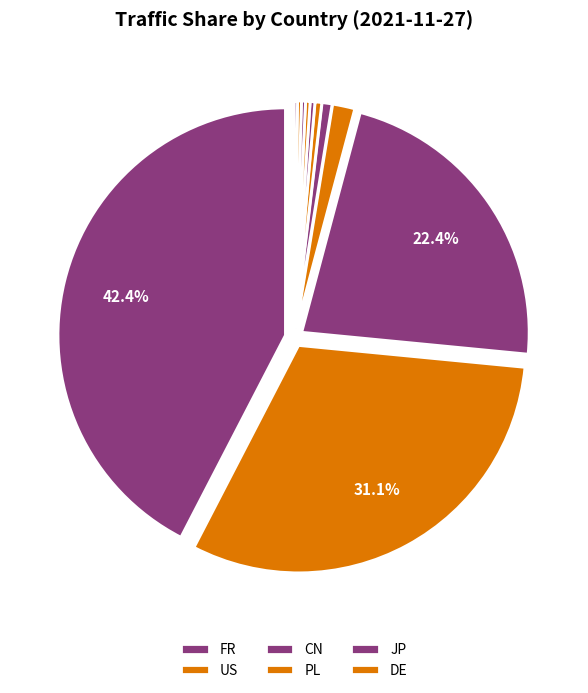

How many slices are in this pie chart?

11